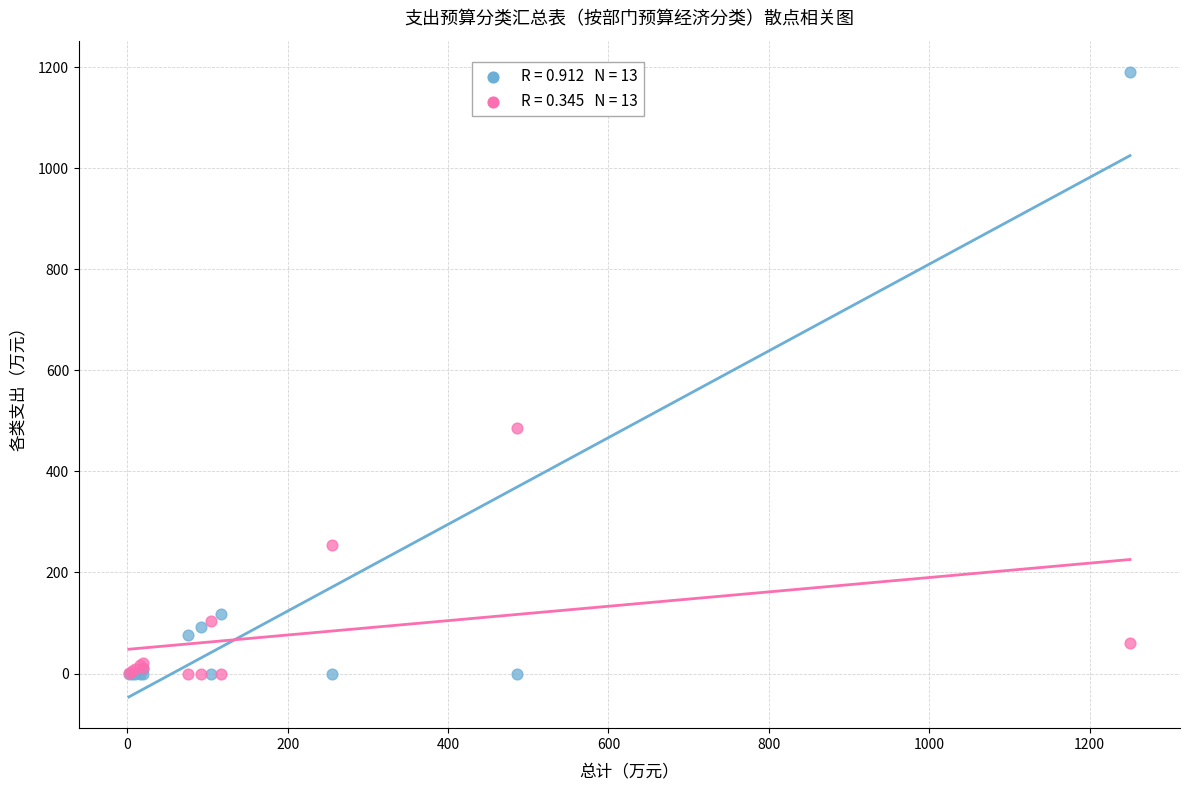

Across all series, what Y value is closest to 595?

486.0